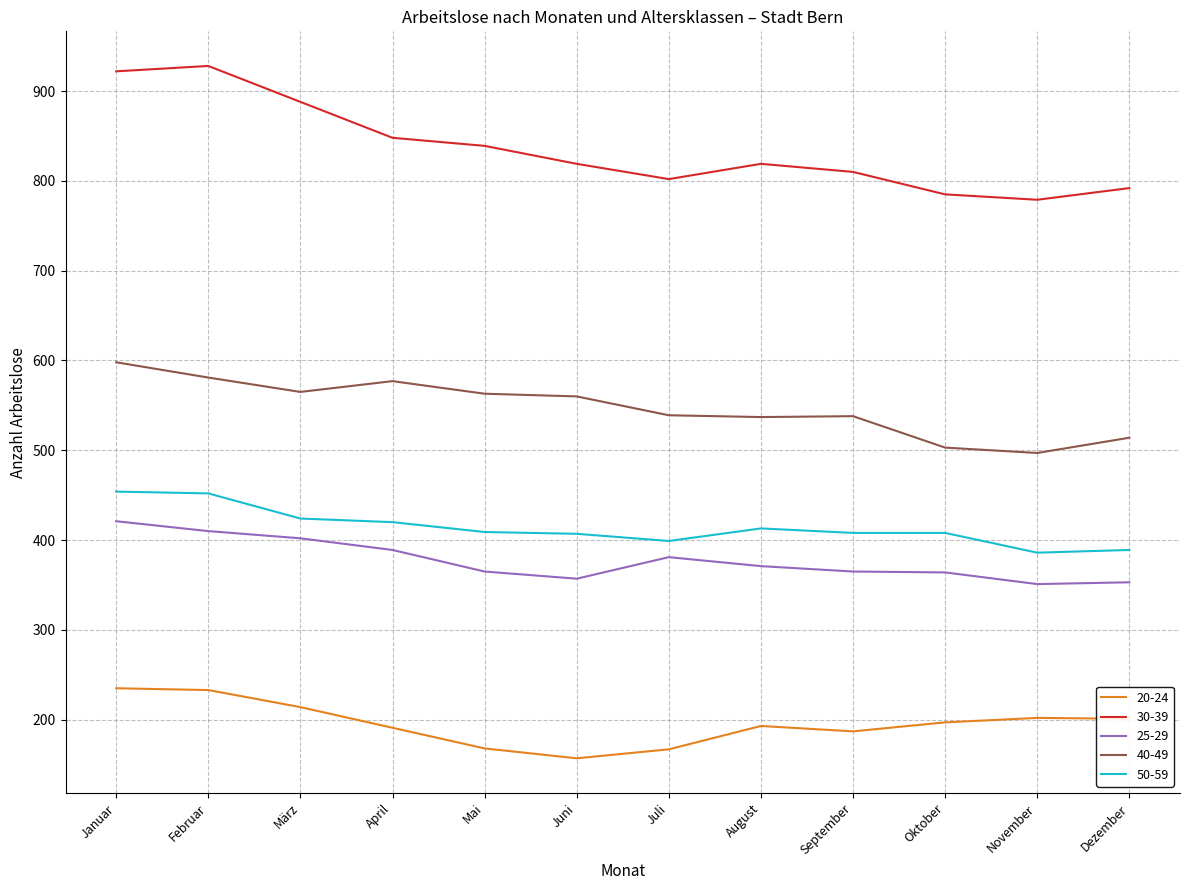

At August, list the series in order from largest to smallest.

30-39, 40-49, 50-59, 25-29, 20-24